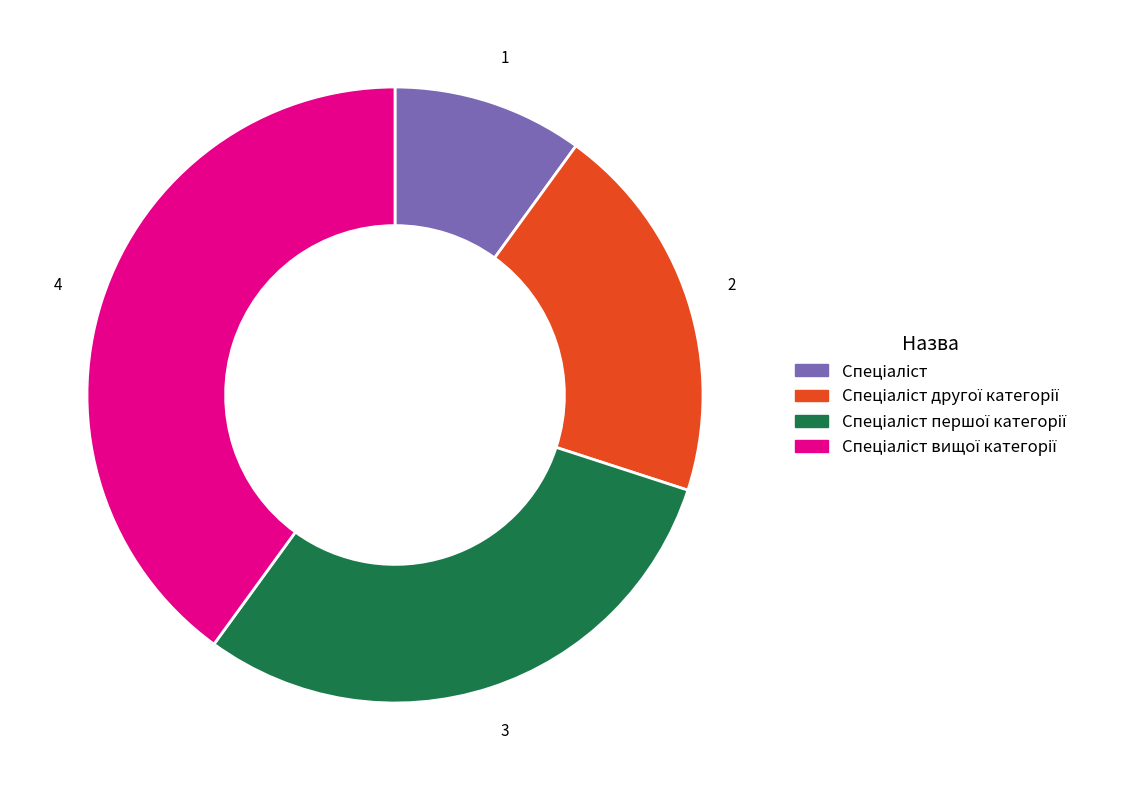

Is there a majority slice in this chart?

No